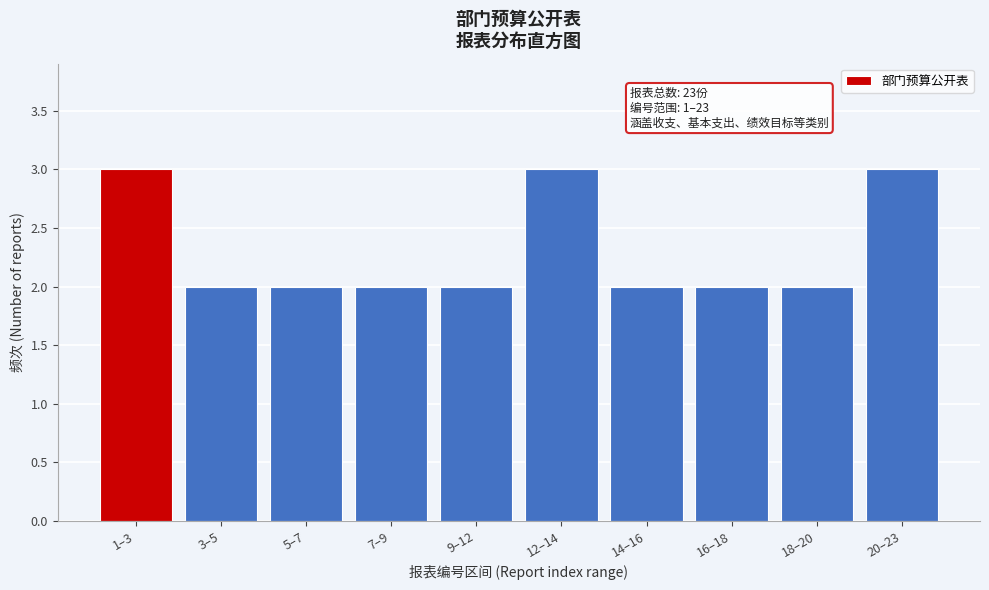

Reading left to right, extract all data points from this chart.

3	2	2	2	2	3	2	2	2	3